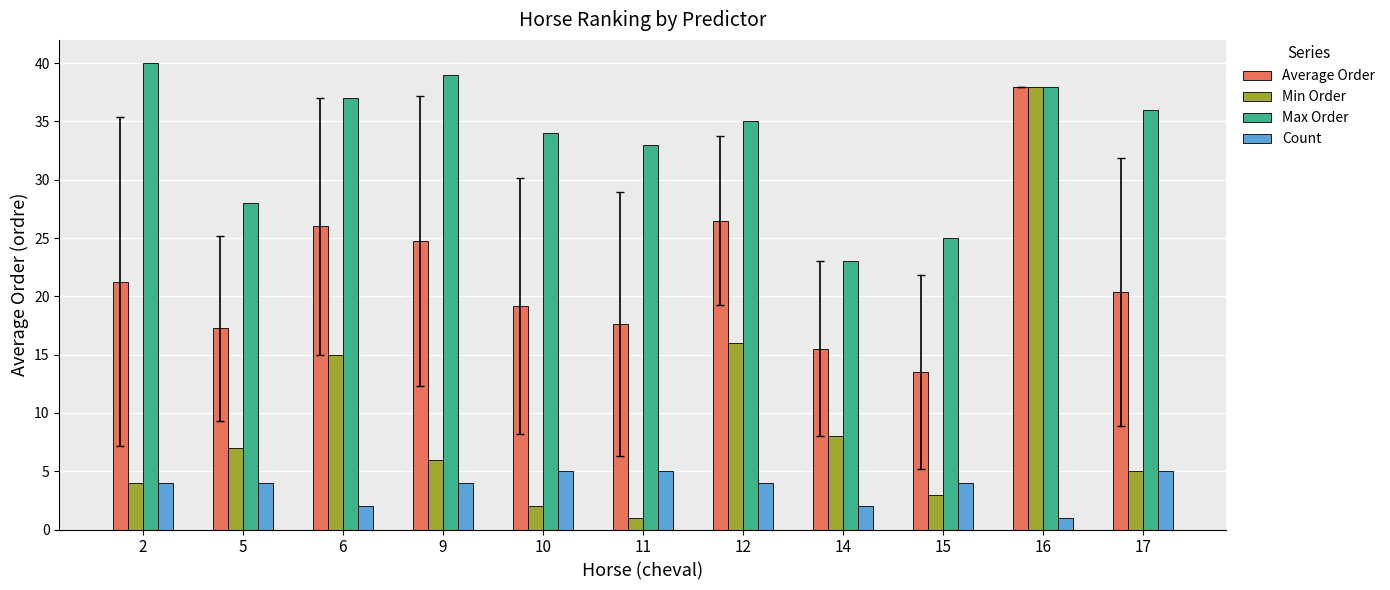

What is the minimum value for Average Order?

13.5